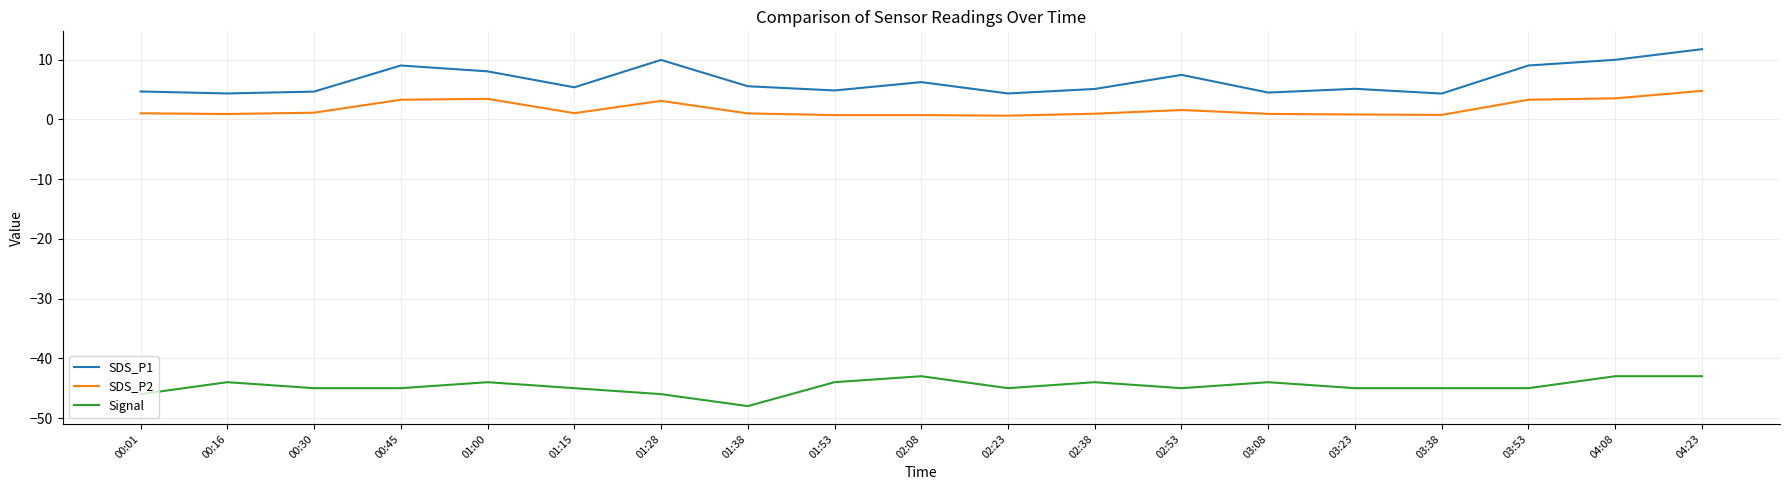

At 01:28, list the series in order from largest to smallest.

SDS_P1, SDS_P2, Signal